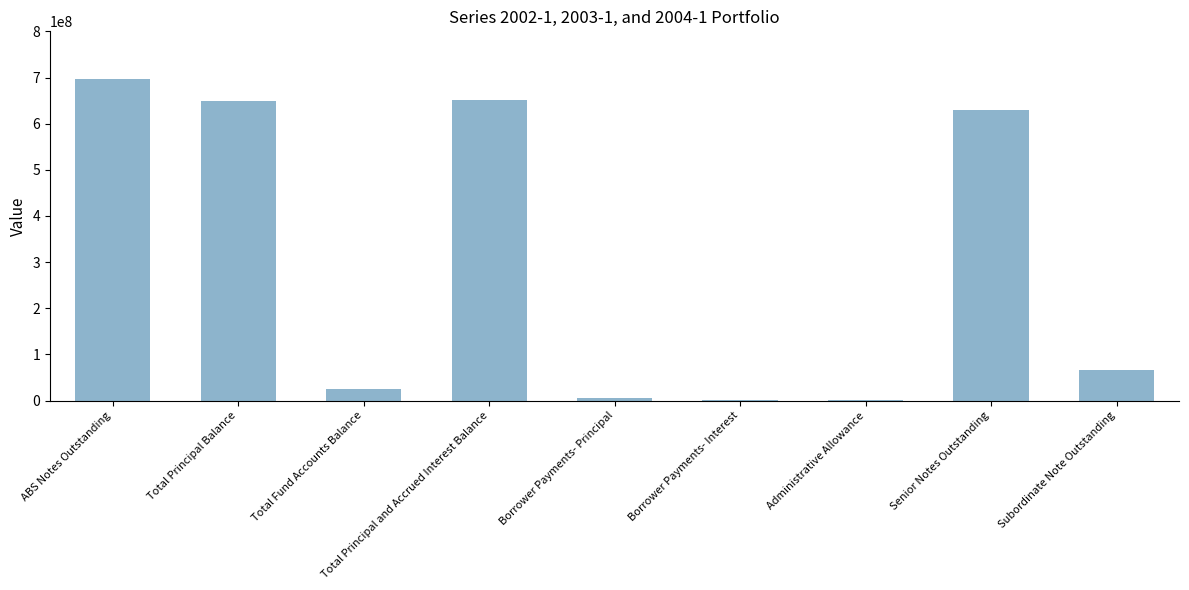

Where is the data nearest to the value 347965031?

Senior Notes Outstanding